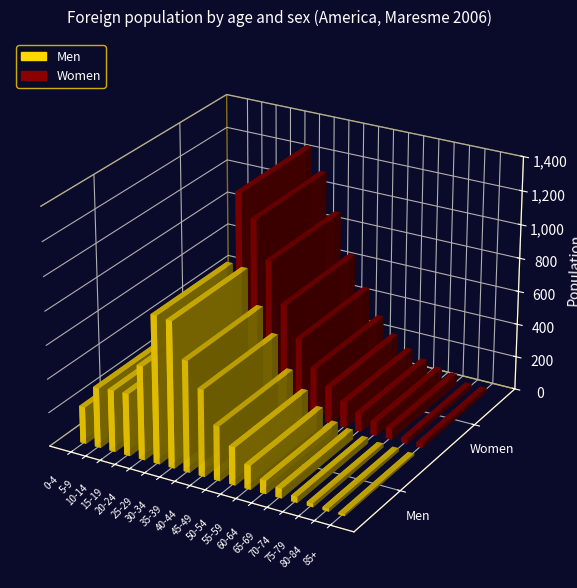

What is the spread (max minus min) of values at 80-84?

12